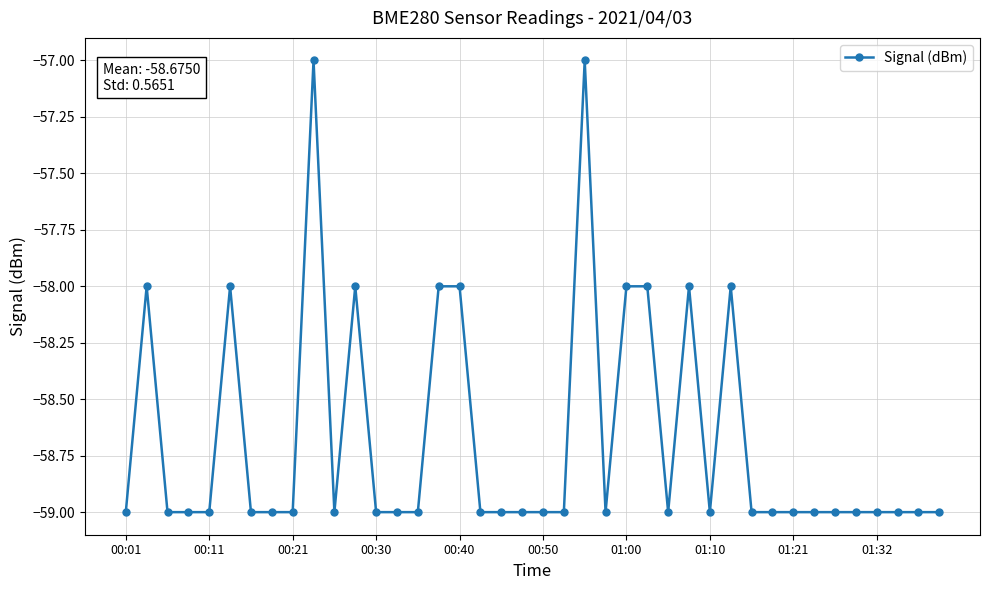

True or false: there are more than 1 points higher than both neighbors.

True